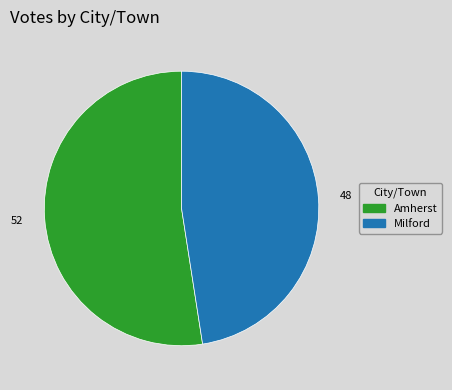

Rank the categories by value from highest to lowest.

Amherst, Milford